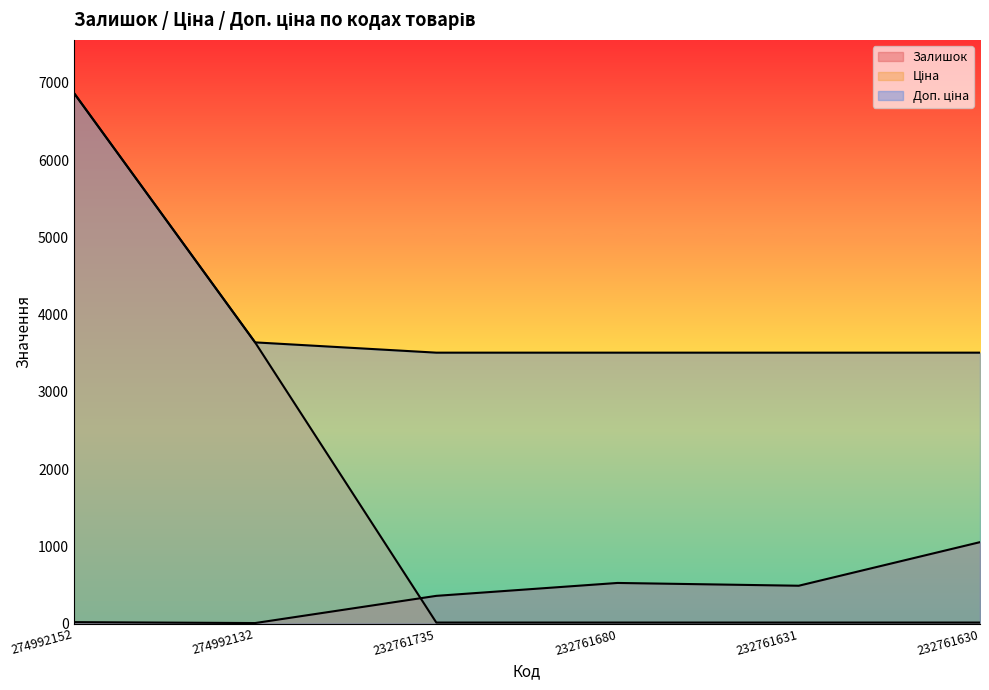

Is it true that Доп. ціна equals 3508.0 at 232761631?

True